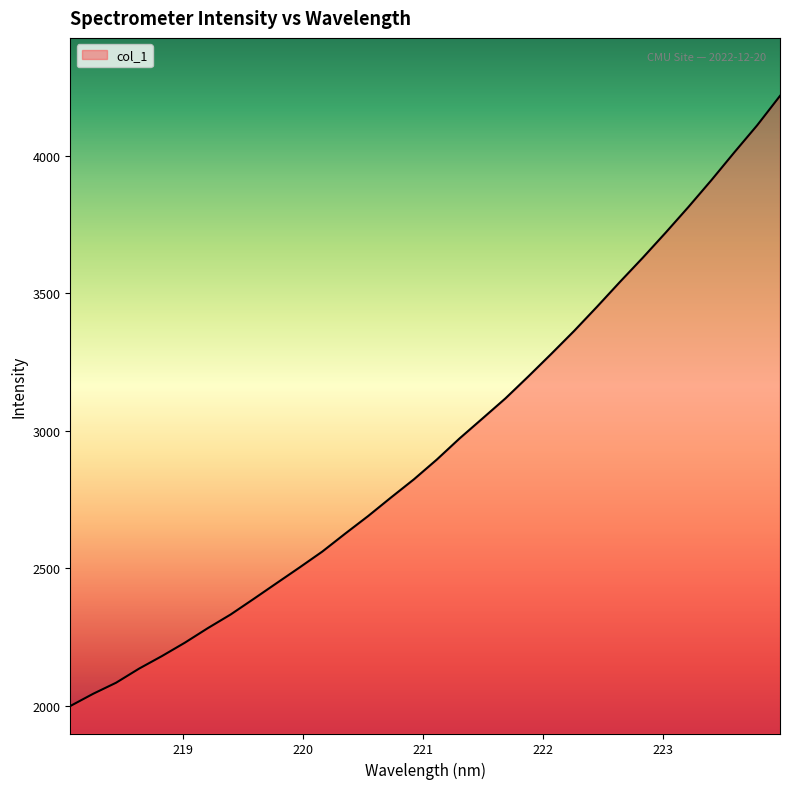

What is the difference between the maximum and minimum values?

2219.3